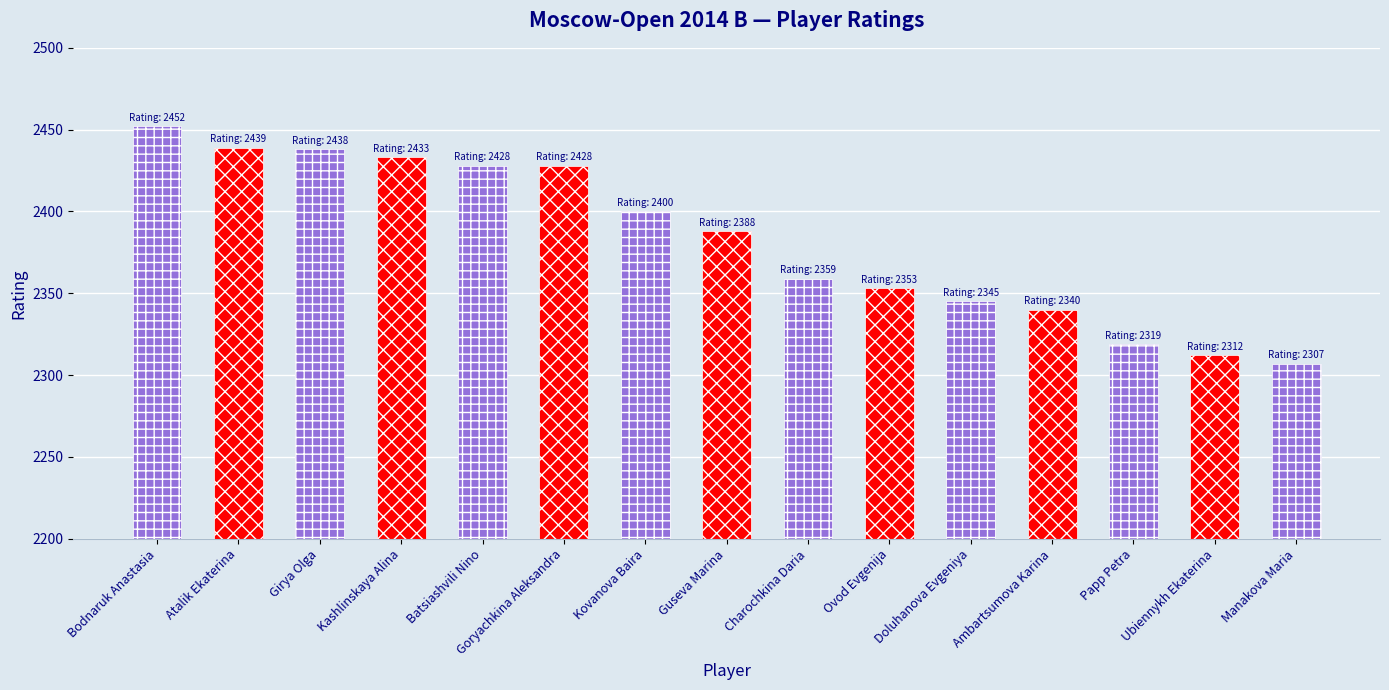

Reading left to right, transcribe all the data shown in this chart.

2452	2439	2438	2433	2428	2428	2400	2388	2359	2353	2345	2340	2319	2312	2307